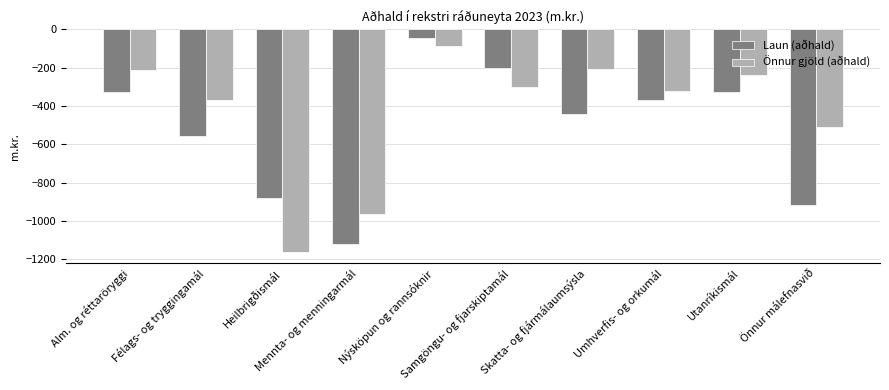

What is the value of the Laun (aðhald) bar at the 1st from the left?

-328.3